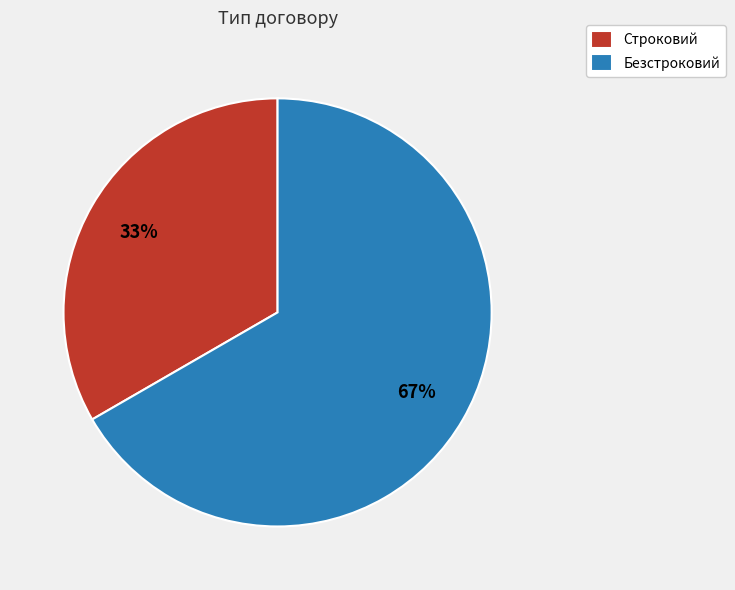

To the nearest percent, what is the average slice percentage?

50%